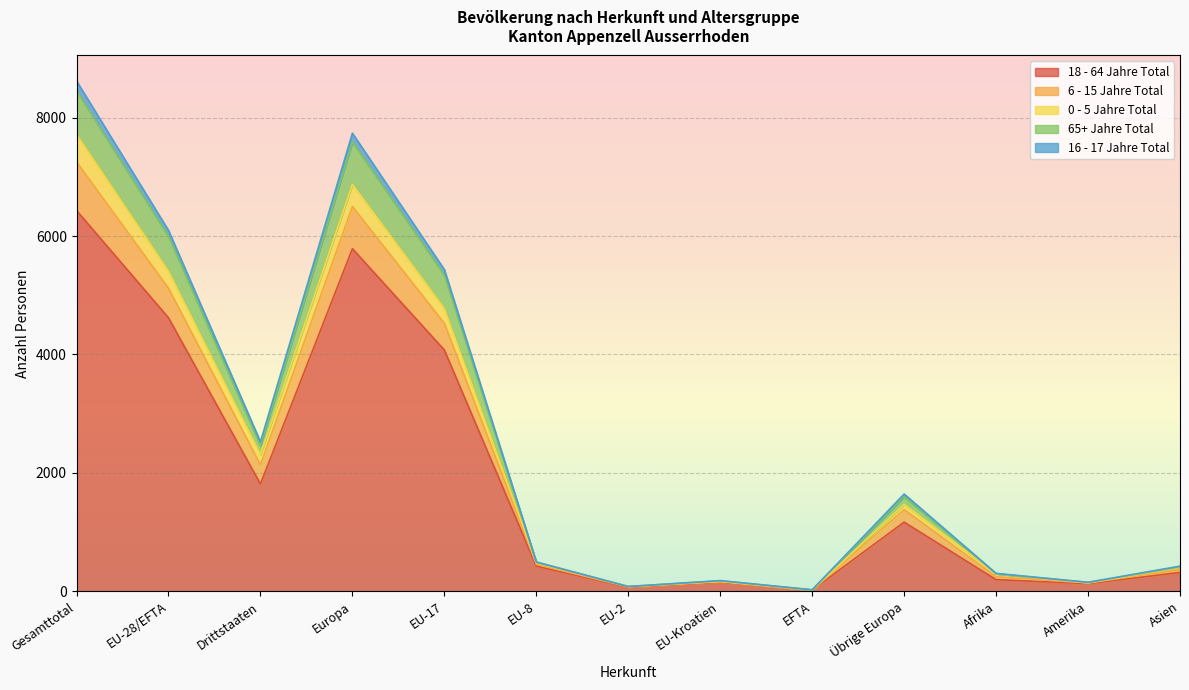

True or false: 0 - 5 Jahre Total and 18 - 64 Jahre Total intersect in this chart.

False